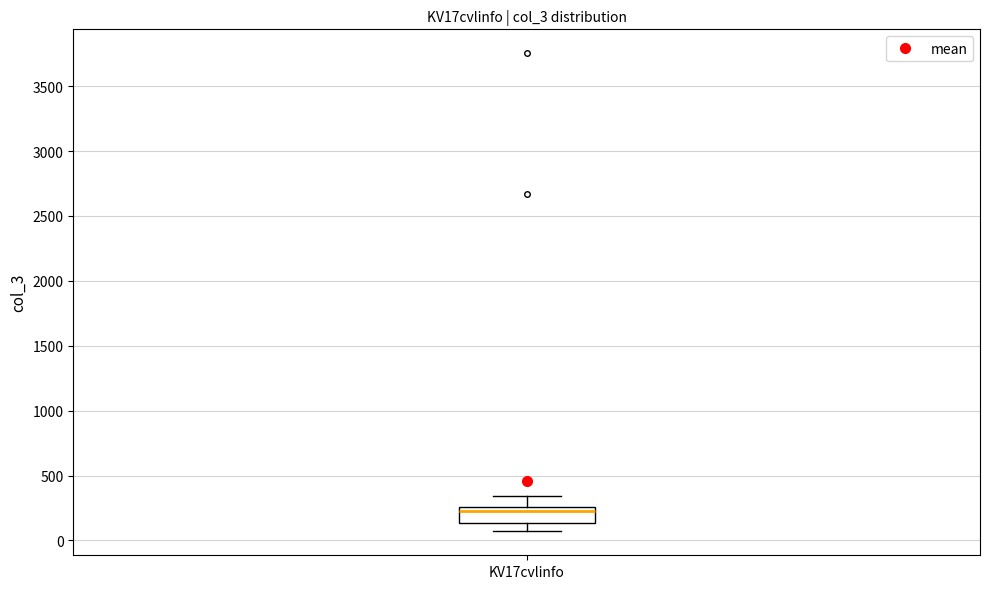

Read this box plot against the y-axis: the position of the median line, the range covered by the box, and the ends of both whiskers. The values are not printed on the chart, so give them approximately, as read against the axis.

median 250 (just below the box's upper edge), box 150 to 250, whiskers 50 to 350